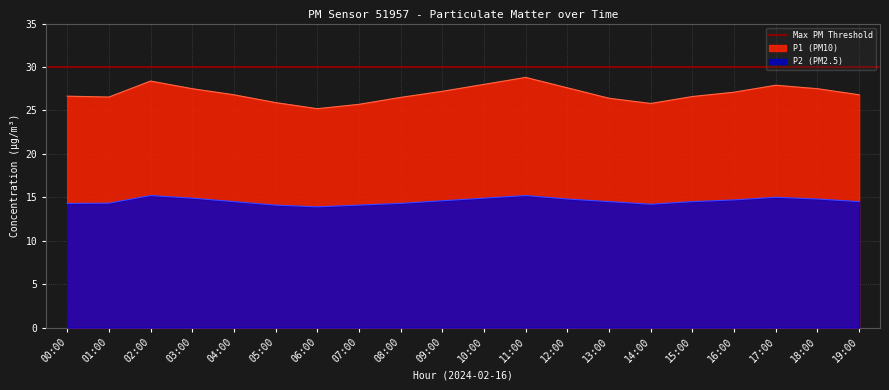

True or false: P1 has a value of 34.3 at 08:00.

False